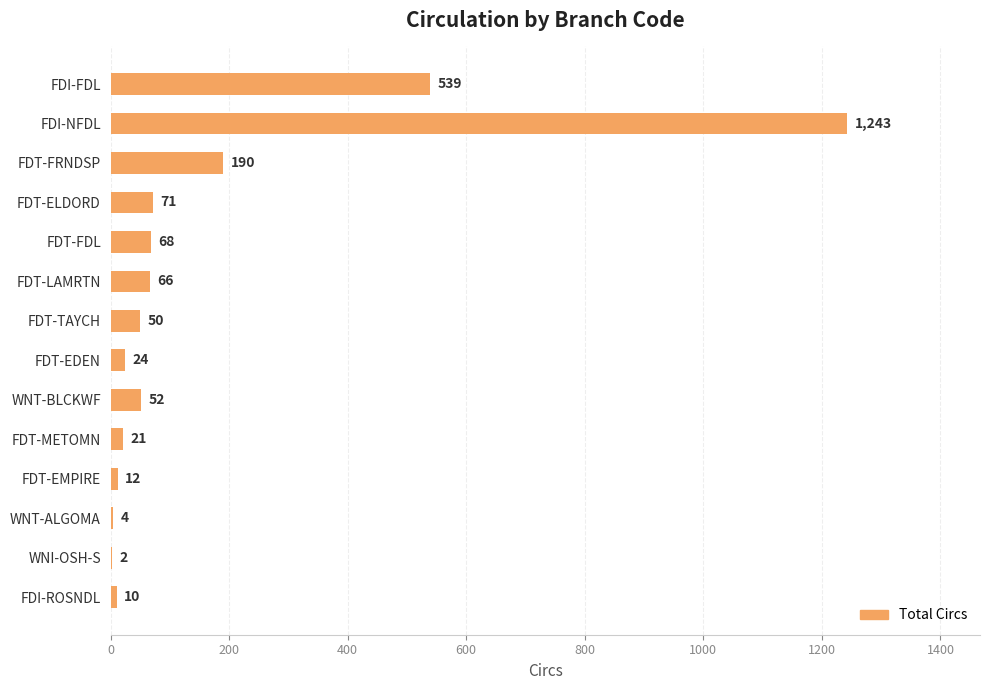

What is the sum of the values at WNI-OSH-S and FDT-FRNDSP?

192